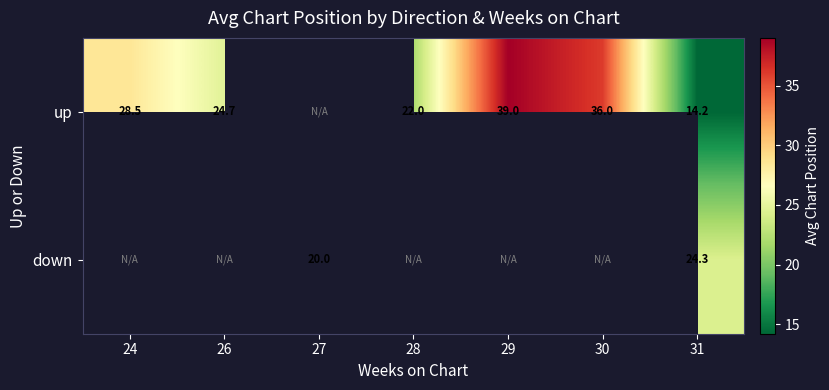

True or false: down has a value of 34.4 at 27.

False